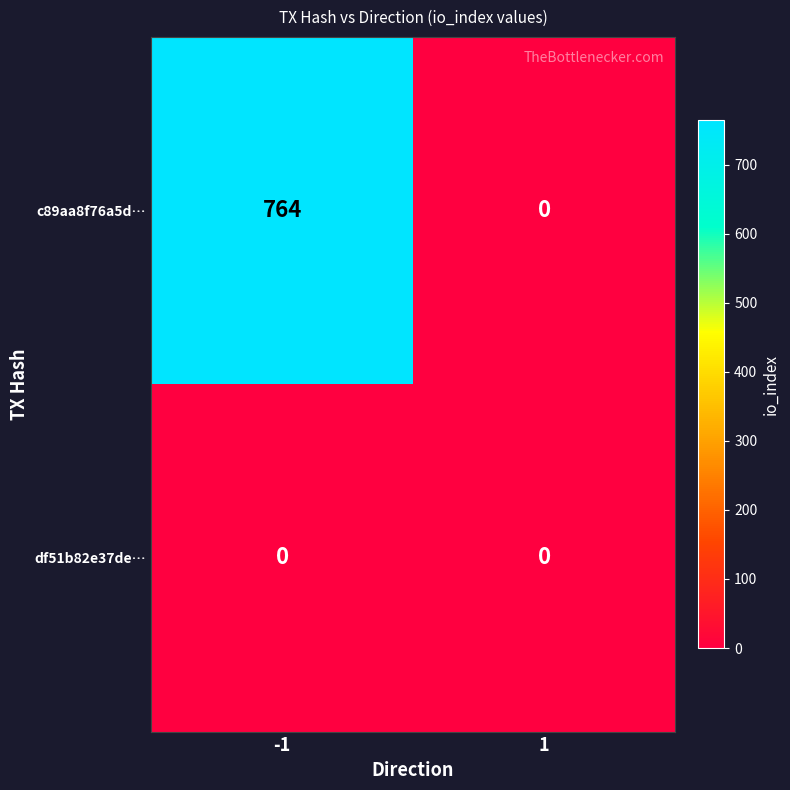

Rank the series by their maximum value, from highest to lowest.

c89aa8f76a5d…, df51b82e37de…